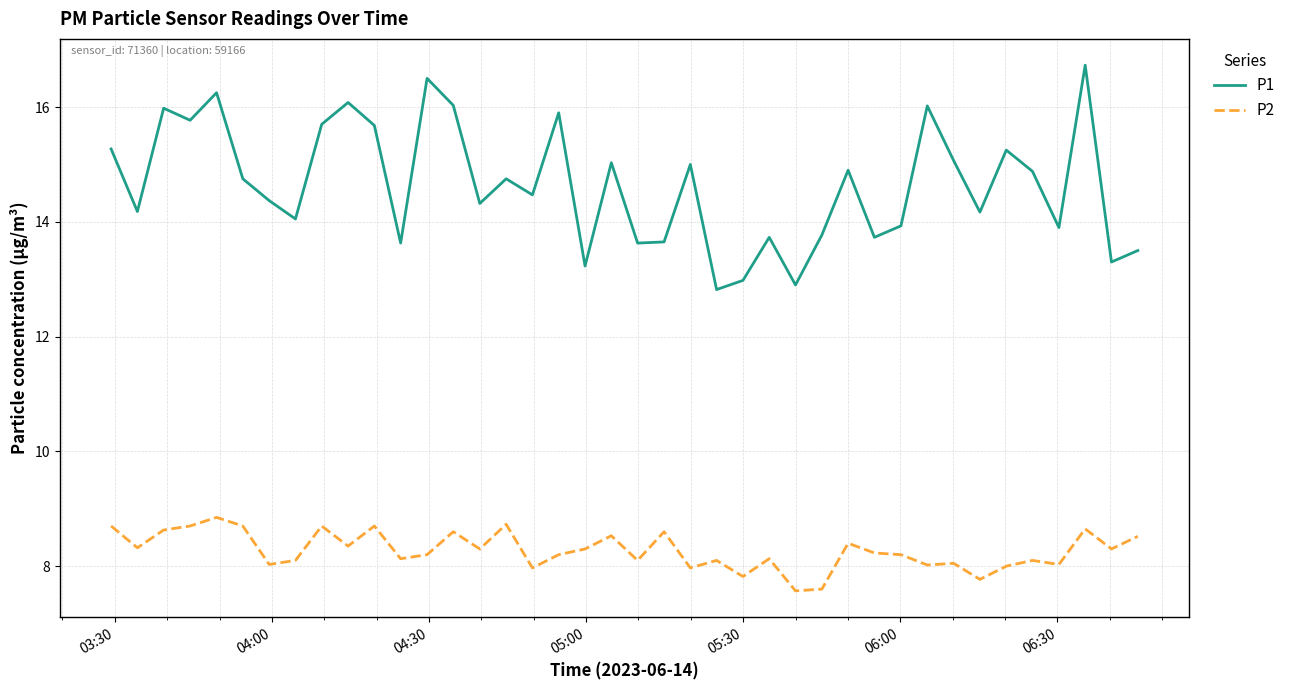

Which series has the largest total across all categories?

P1